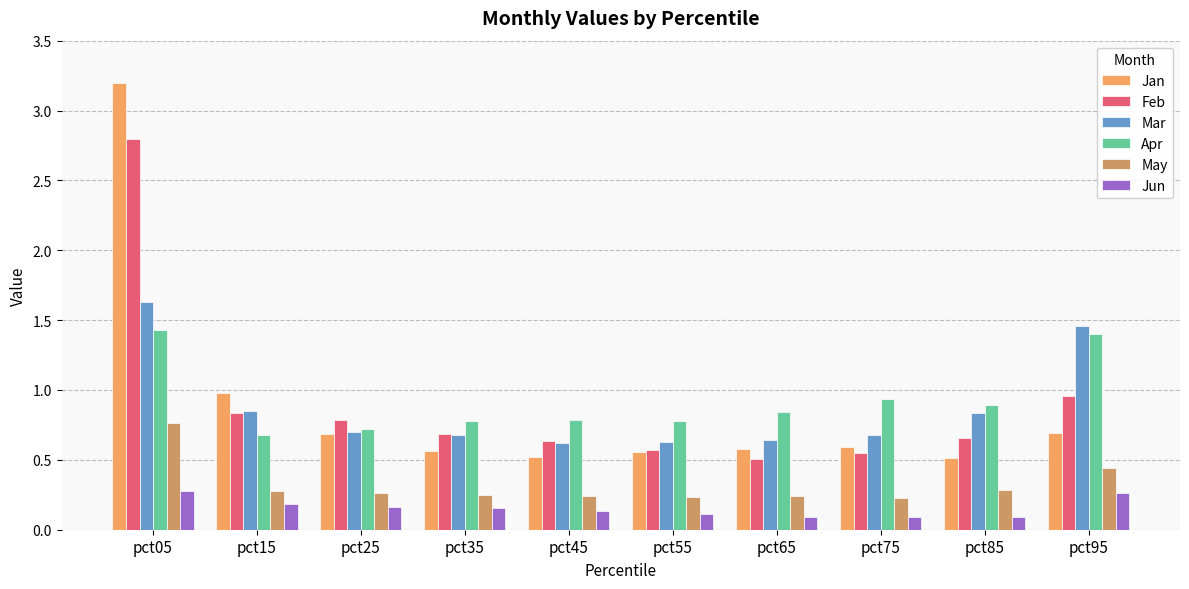

The Apr series shows 1.2 at pct45. True or false?

False